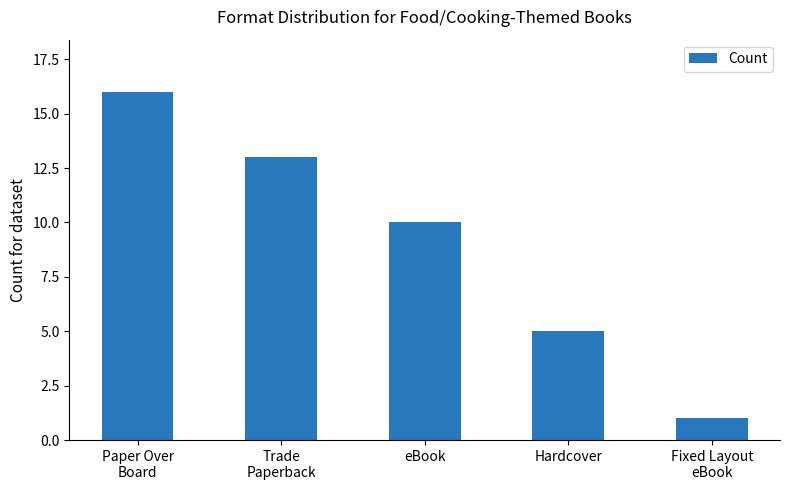

At which label does the data first exceed 10?

Paper Over
Board